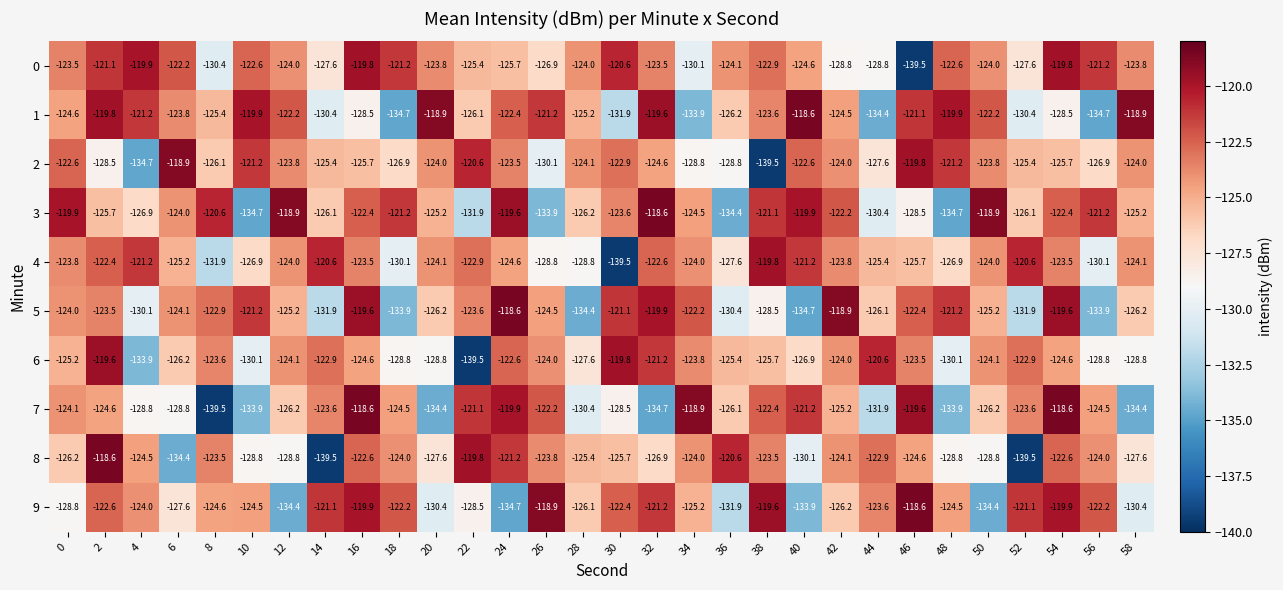

True or false: 9 has a value of -119.9 at 16.

True